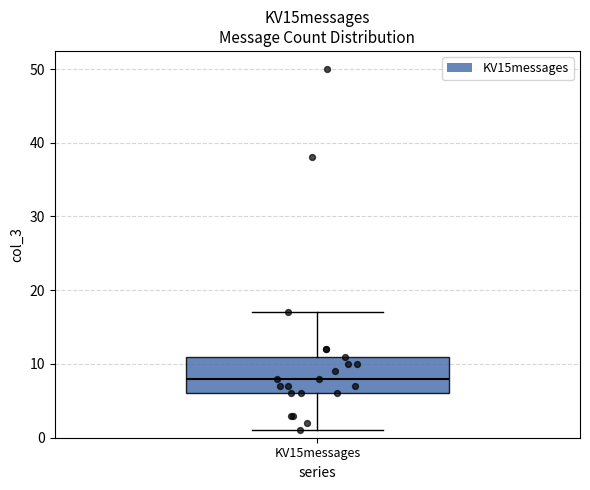

Where is the upper edge of the box for KV15messages on the y-axis? The values are not printed on the chart, so give them approximately, as read against the axis.

11